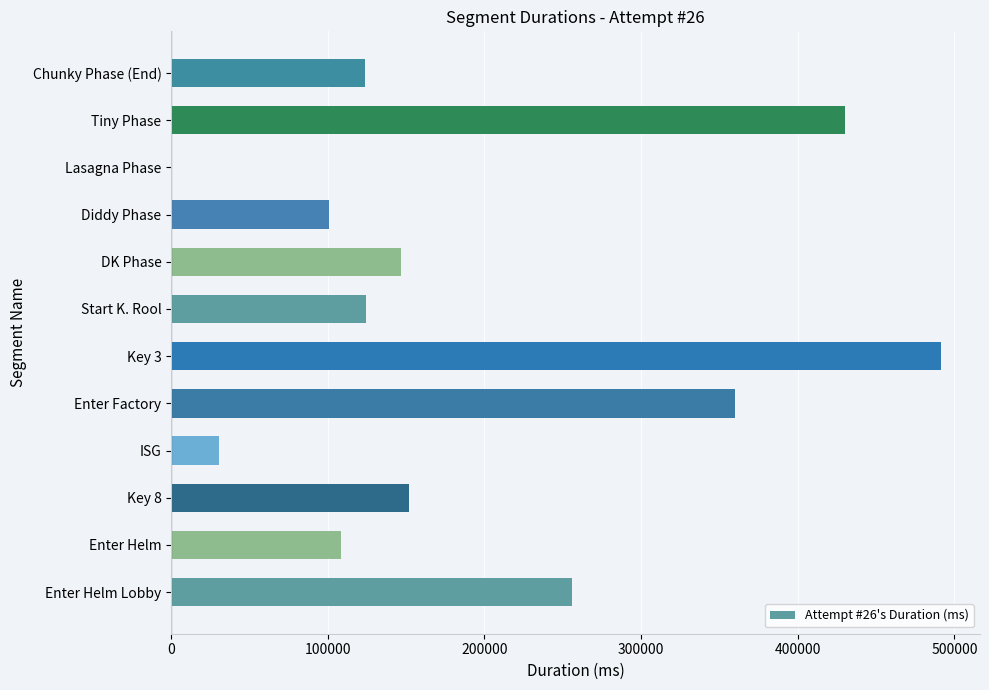

What is the sum of all values?

2323797